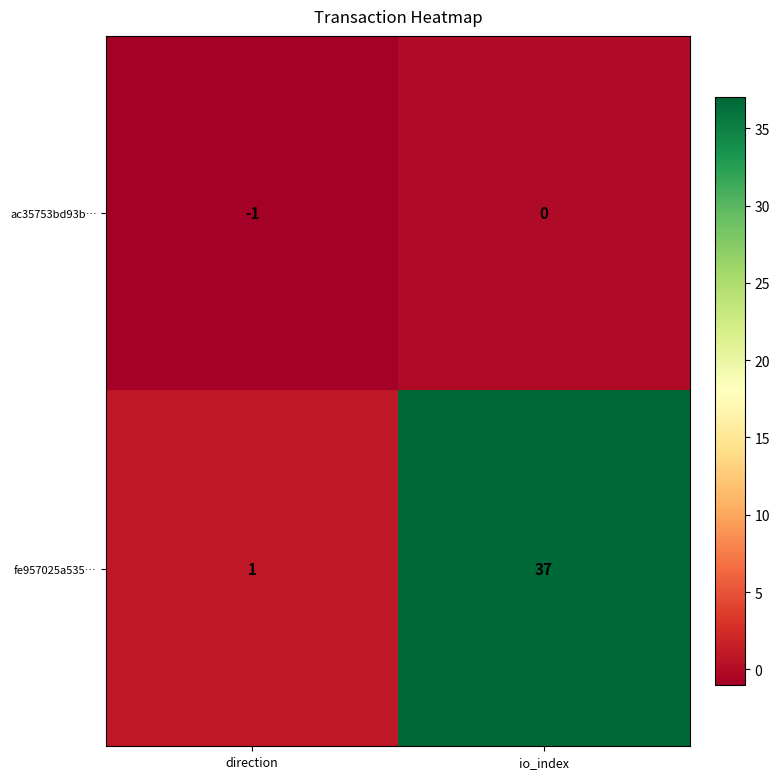

The fe957025a535… series shows 37 at io_index. True or false?

True